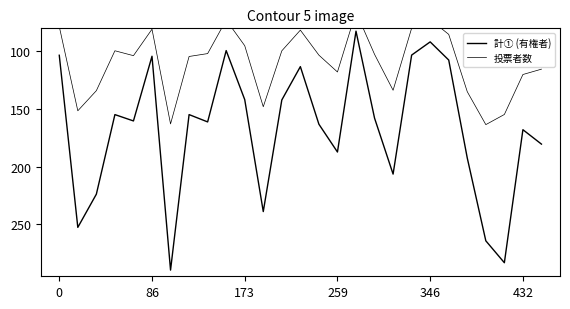

Rank the series at 86 from lowest to highest value.

投票者数, 計① (有権者)